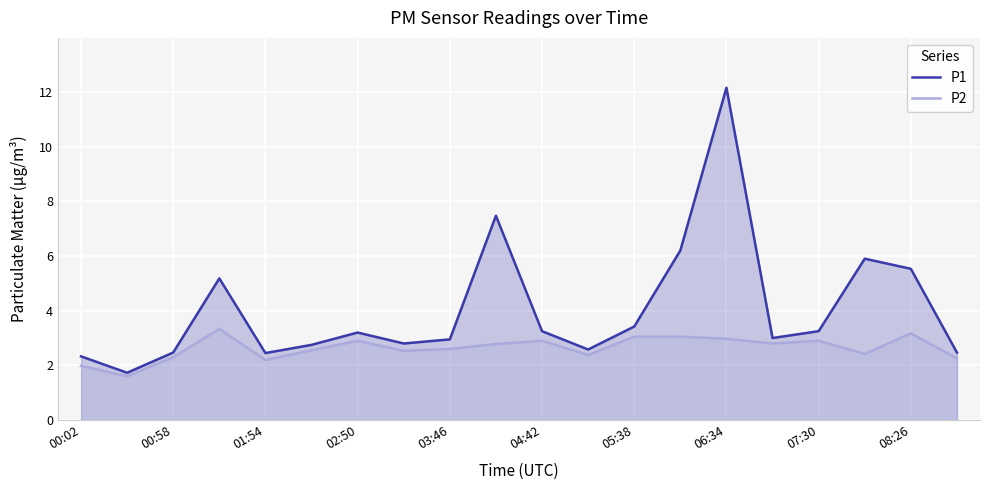

Rank the series by their average value, from highest to lowest.

P1, P2